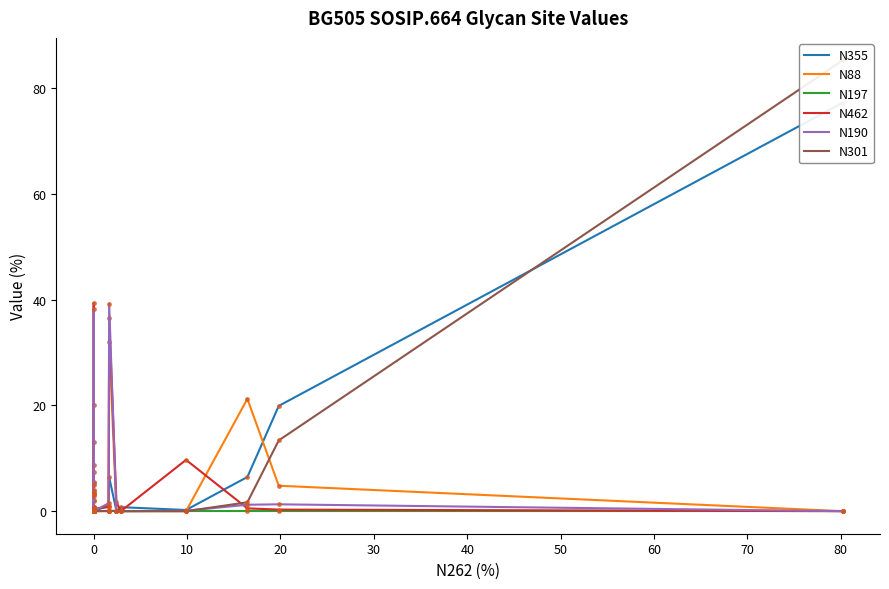

What is the value of the N462 point at the 18th from the left?

0.5